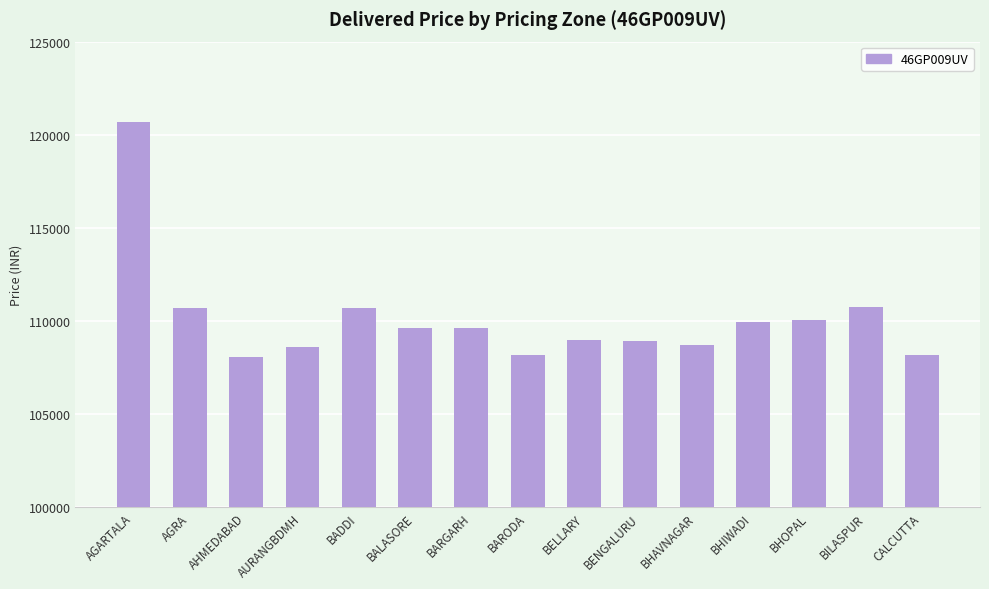

Does the chart contain any negative values?

No